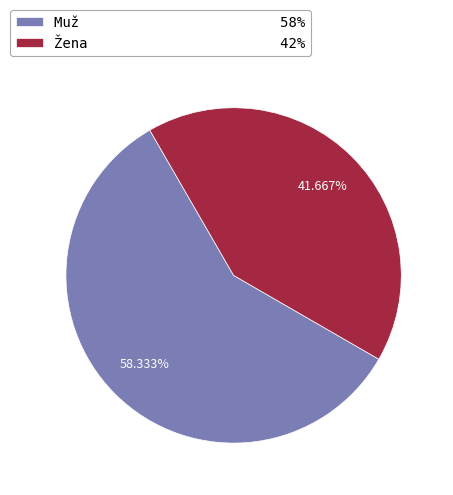

Which slice is the smallest?

Žena